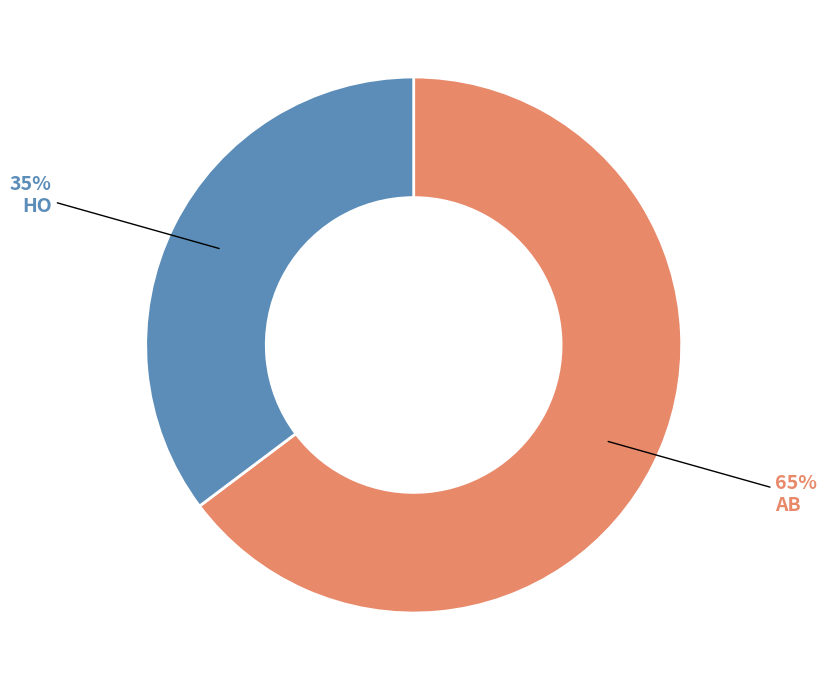

Is there a majority slice in this chart?

Yes